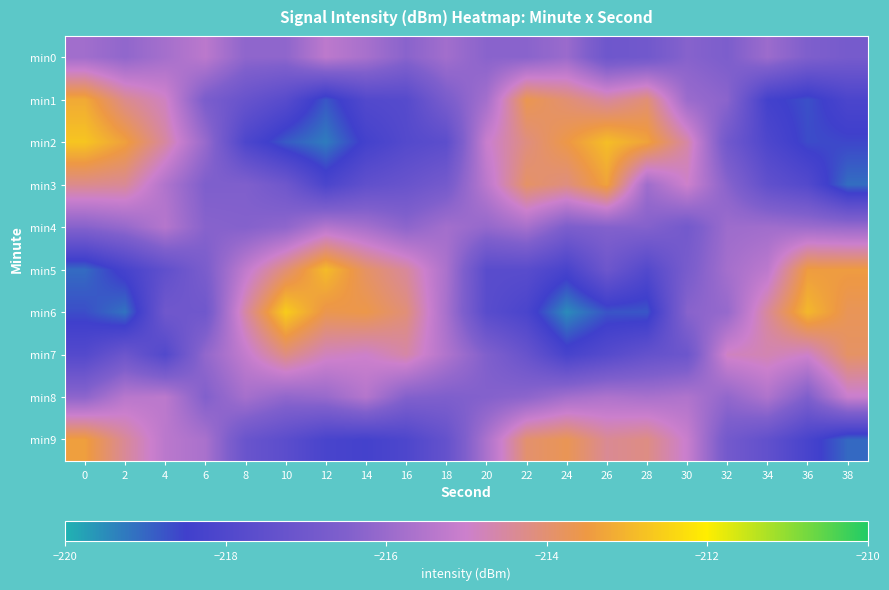

List the series in order of their peak value, highest first.

min6, min2, min5, min1, min3, min9, min7, min8, min0, min4